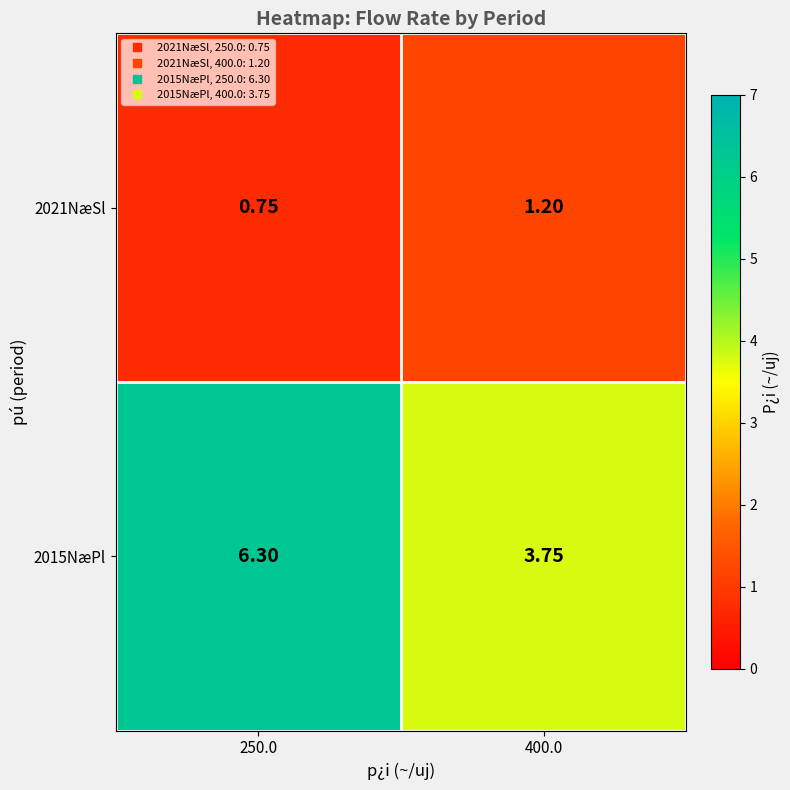

How many data points does each series have?

2